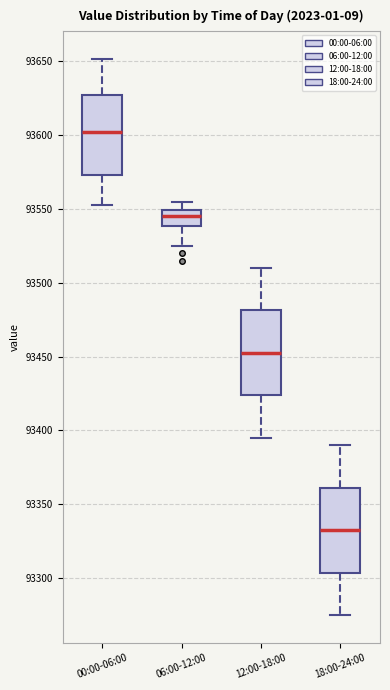

Reading left to right, transcribe this box plot: for each box, give where its median line is, the range the box spans, and where its two whiskers end, as read against the y-axis. The values are not printed on the chart, so give them approximately, as read against the axis.

00:00-06:00: median 93600, box 93575 to 93625, whiskers 93555 to 93650
06:00-12:00: median 93545, box 93540 to 93550, whiskers 93525 to 93555
12:00-18:00: median 93455, box 93425 to 93480, whiskers 93395 to 93510
18:00-24:00: median 93335, box 93305 to 93360, whiskers 93275 to 93390